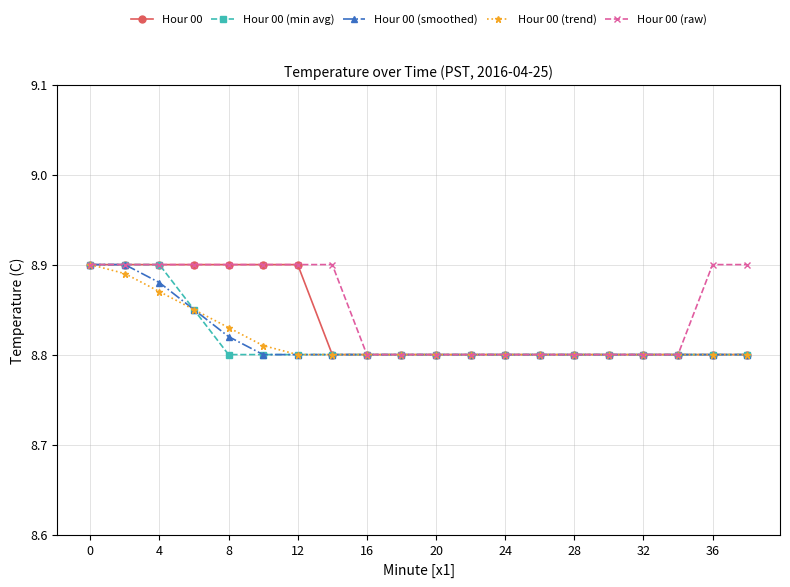

How many lines are shown in the chart?

5